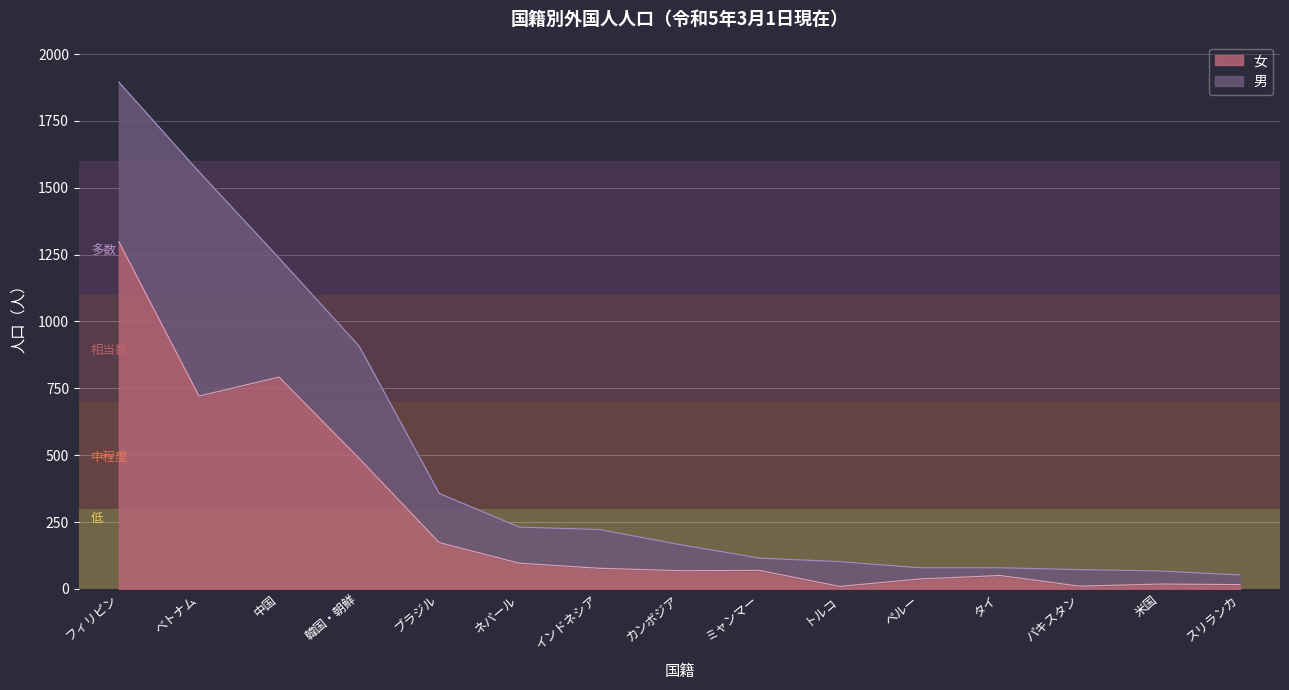

What is the label of the 14th point from the right?

ベトナム